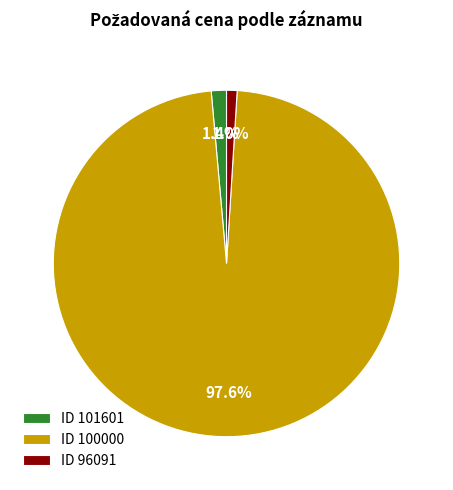

How many segments does this pie chart have?

3